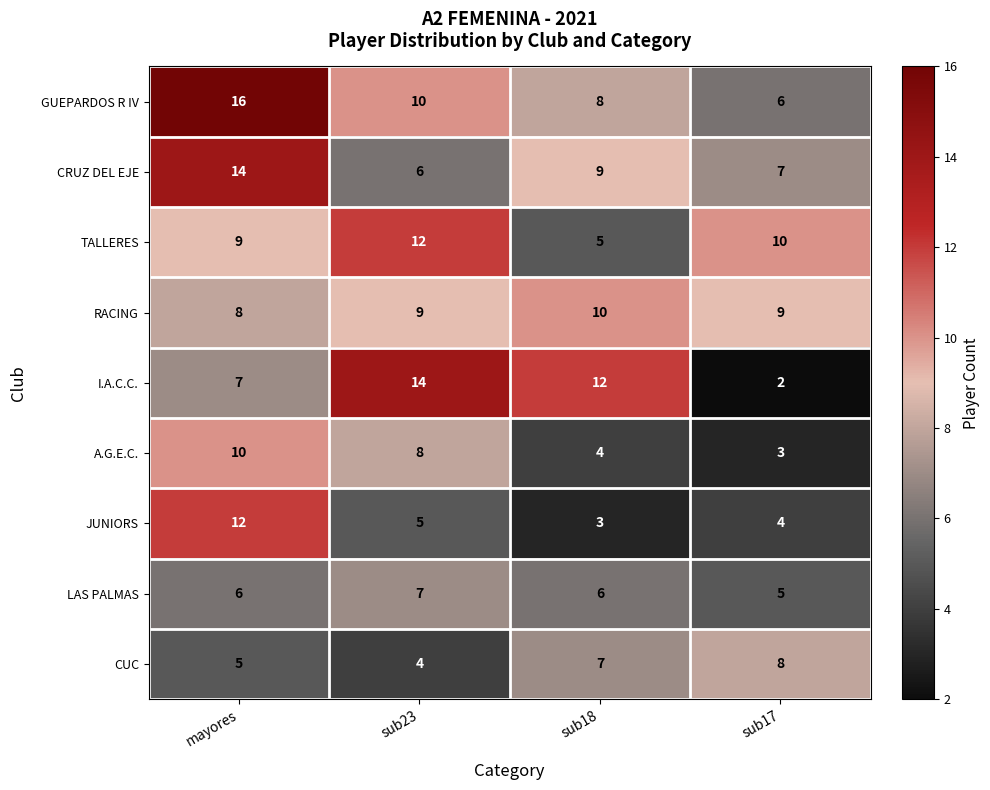

Which label corresponds to the largest value in the chart?

mayores